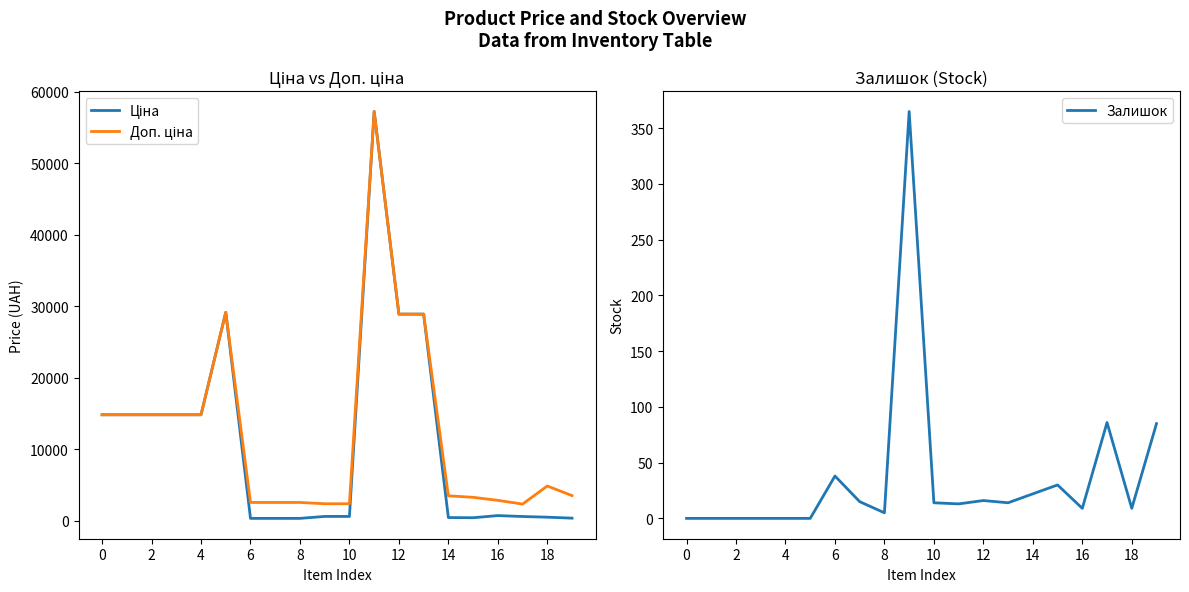

Reading left to right, list all the values displayed in this chart.

Ціна: 14817.6	14817.6	14817.6	14817.6	14817.6	29152.3	318.3	318.3	318.3	591.6	591.6	57258.0	28901.7	28901.7	434.3	408.2	710.0	579.8	485.1	350.2
Доп. ціна: 14817.6	14817.6	14817.6	14817.6	14817.6	29152.3	2546.4	2546.4	2546.4	2366.5	2366.5	57258.0	28901.7	28901.7	3474.1	3265.8	2839.8	2319.2	4851.4	3502.5
Залишок: 0.0	0.0	0.0	0.0	0.0	0.0	38.0	15.0	5.0	365.0	14.0	13.0	16.0	14.0	22.0	30.0	9.0	86.0	9.0	85.0